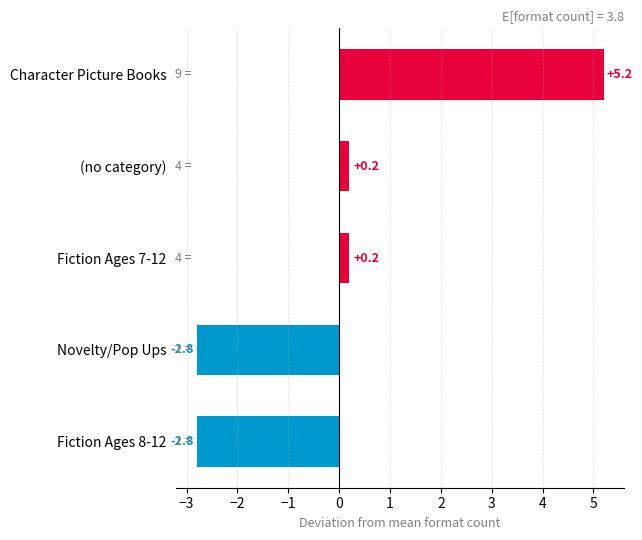

What is the difference between the second highest and minimum values?

3.0